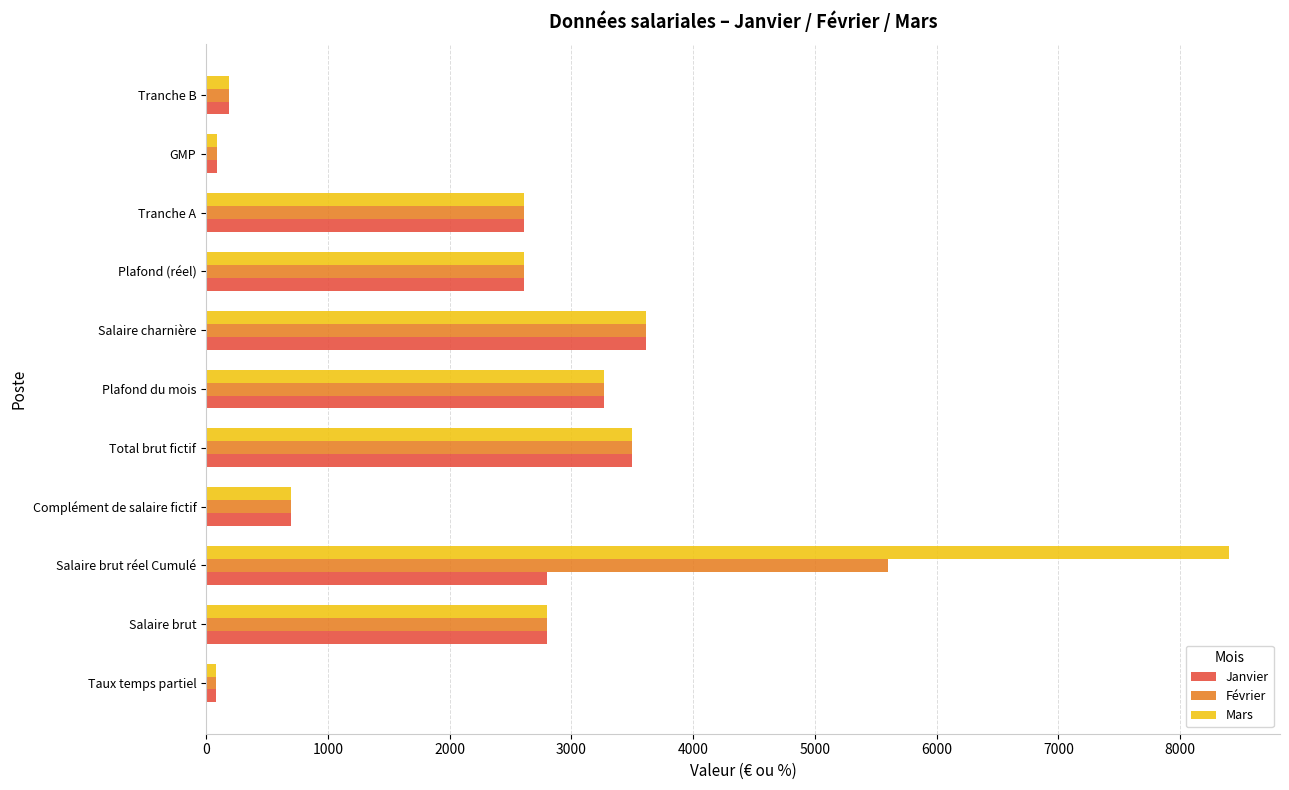

What is the total value across all series at Salaire brut?

8400.0